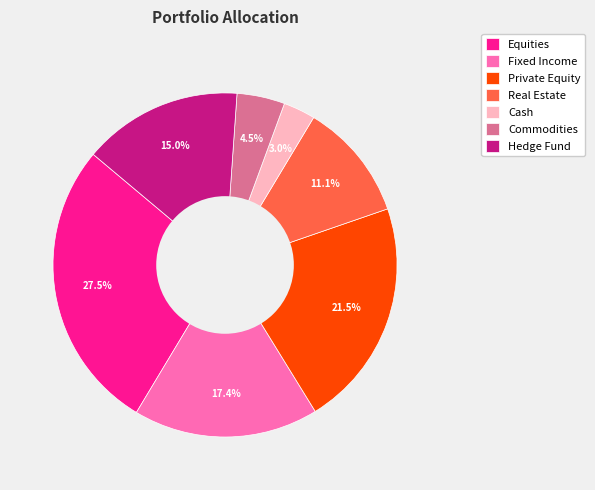

Which category has the biggest portion of the pie?

Equities